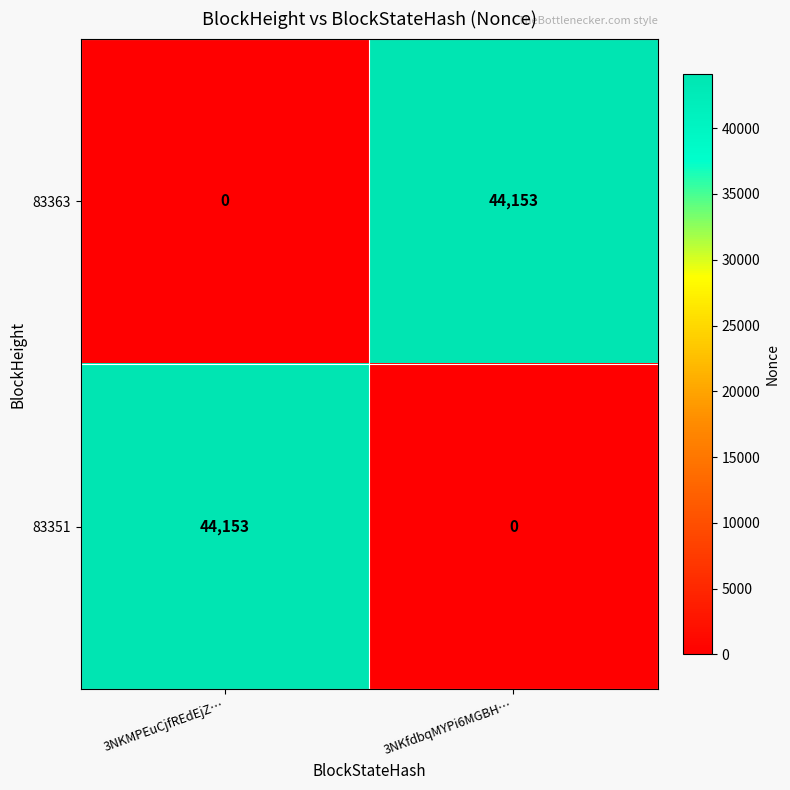

What is the difference between the maximum and minimum values in the 83351 series?

44153